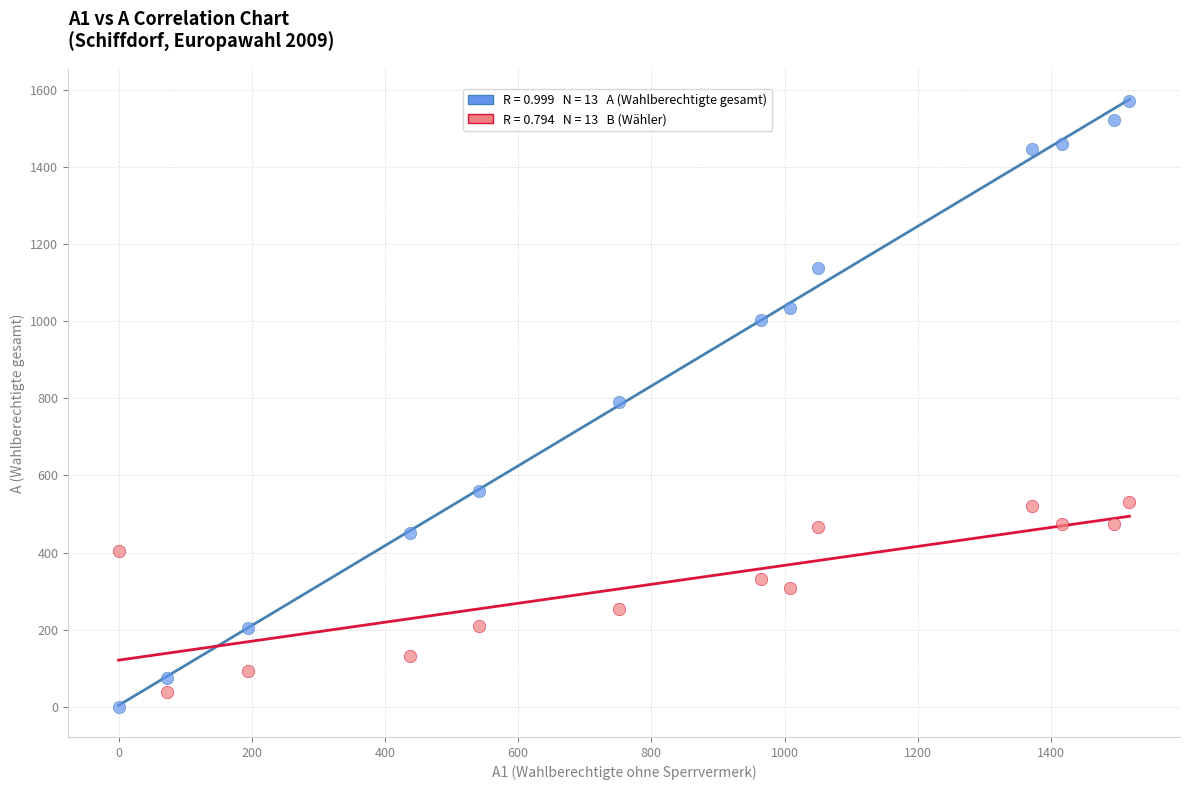

Across all data points, what is the range of Y values (max minus min)?

1572